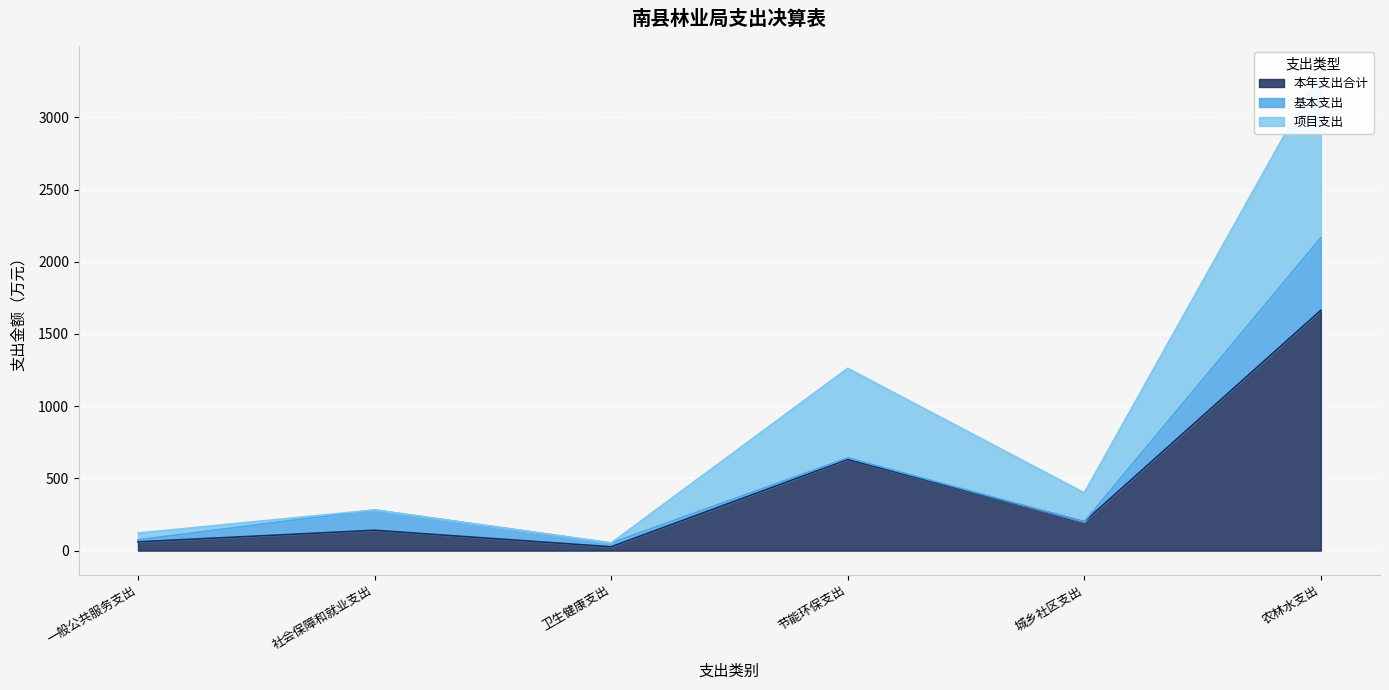

At which category is the sum across all series the highest?

农林水支出